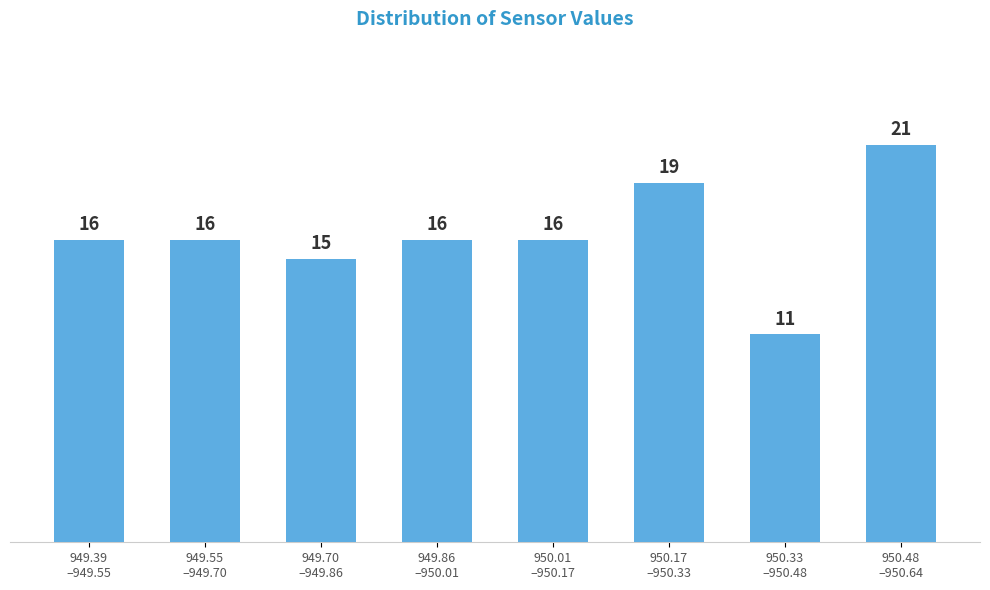

Reading right to left, list all the values displayed in this chart.

21	11	19	16	16	15	16	16